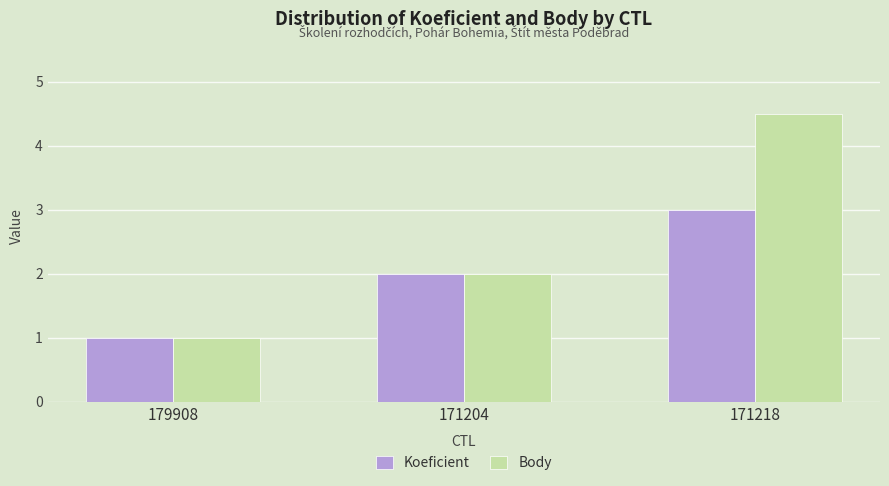

Is it true that Koeficient equals 1.6 at 179908?

False